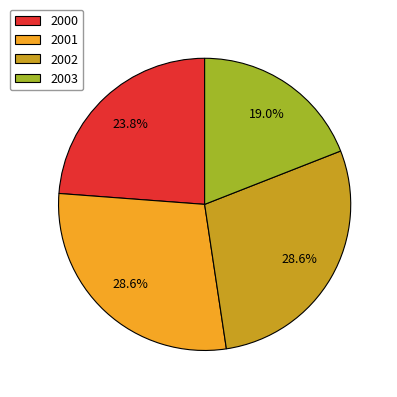

How many slices are in this pie chart?

4